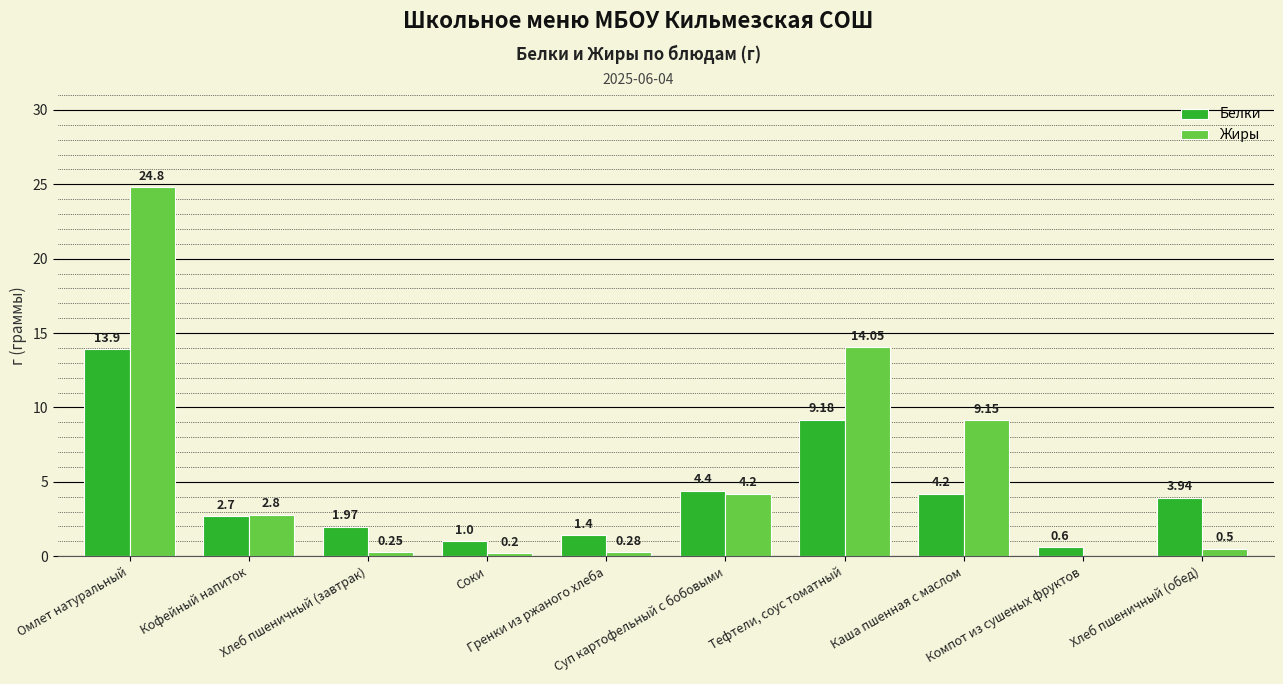

What is the total value across all series at Тефтели, соус томатный?

23.2